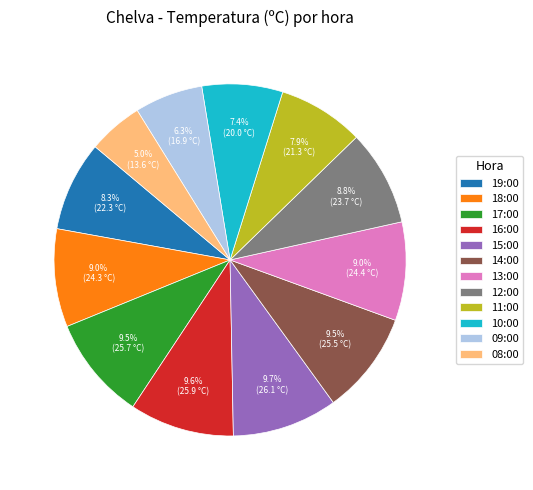

To the nearest percent, what is the combined percentage of 11:00 and 13:00?

17%